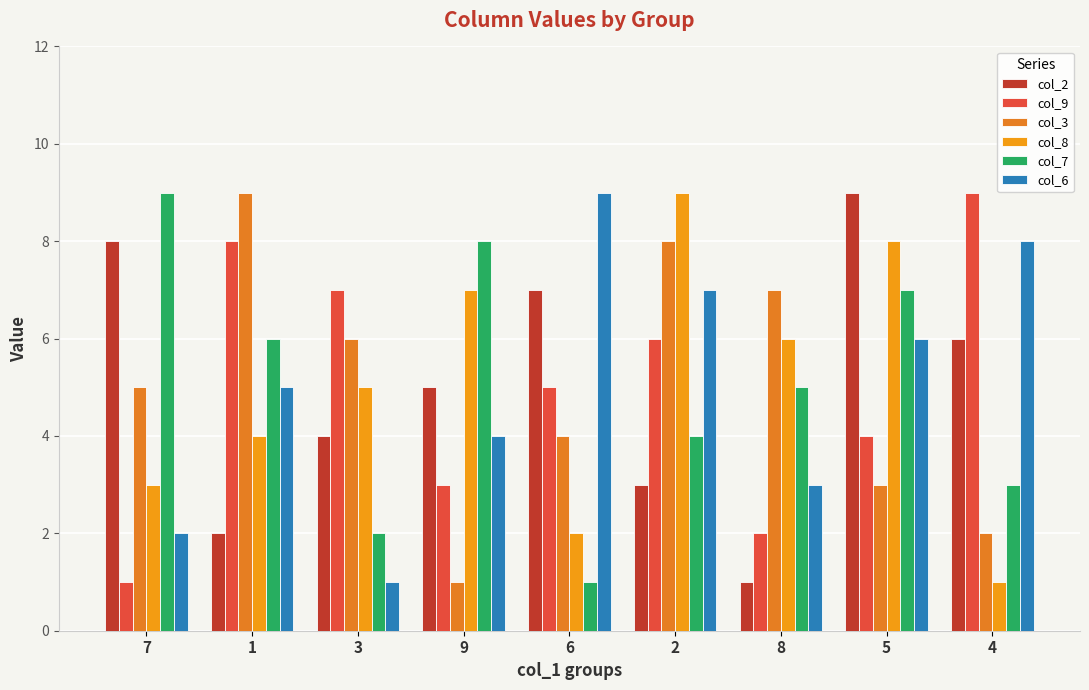

How many groups of bars are there?

9